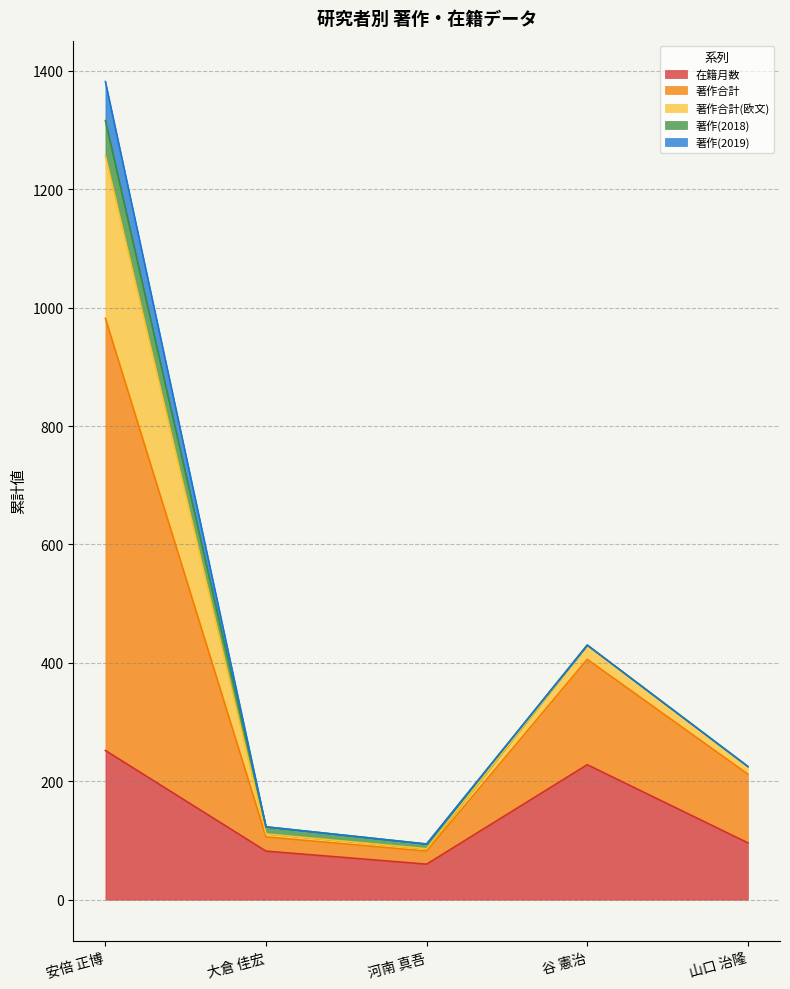

At which category is the sum across all series the highest?

安倍 正博